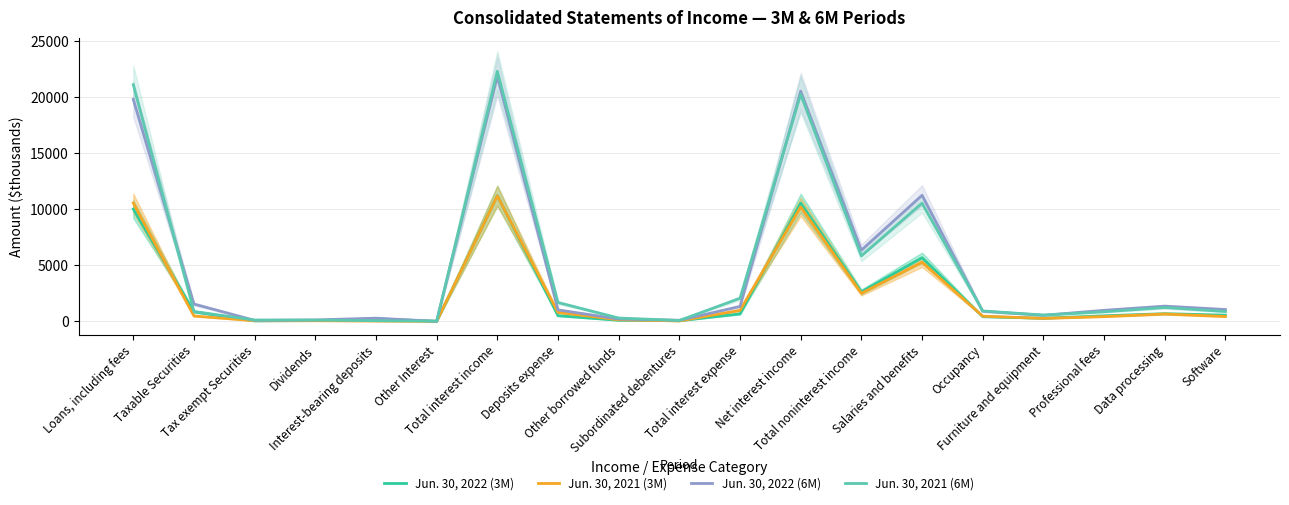

At how many categories does at least one series exceed 8582?

4